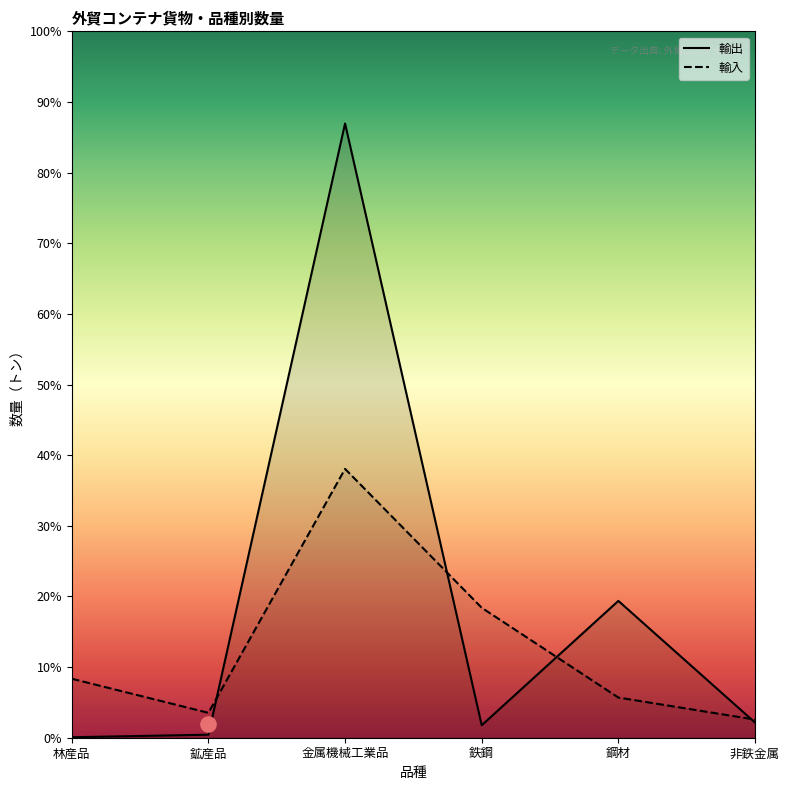

Is the value of 輸出 at 金属機械工業品 greater than the value of 輸入 at 鋼材?

Yes